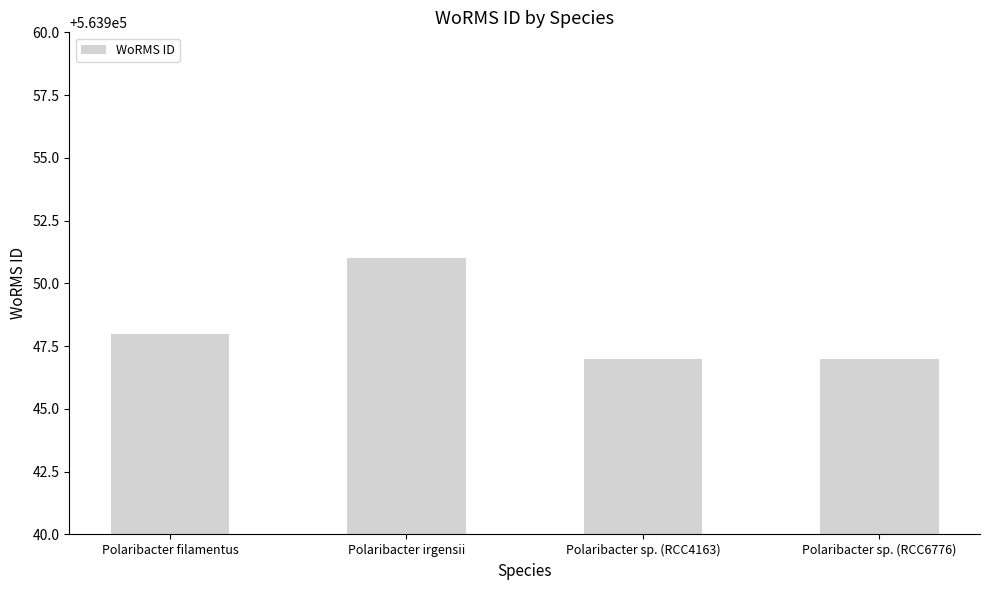

Reading left to right, transcribe all the data shown in this chart.

Polaribacter filamentus=563948	Polaribacter irgensii=563951	Polaribacter sp. (RCC4163)=563947	Polaribacter sp. (RCC6776)=563947